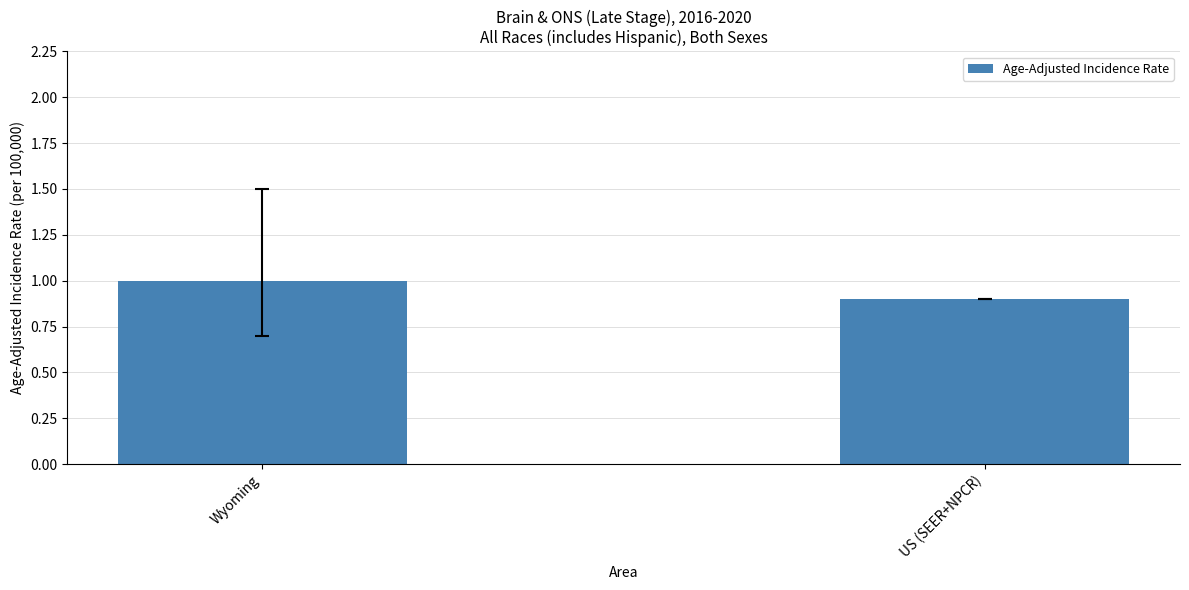

Is it true that the value at Wyoming is 1.8?

False